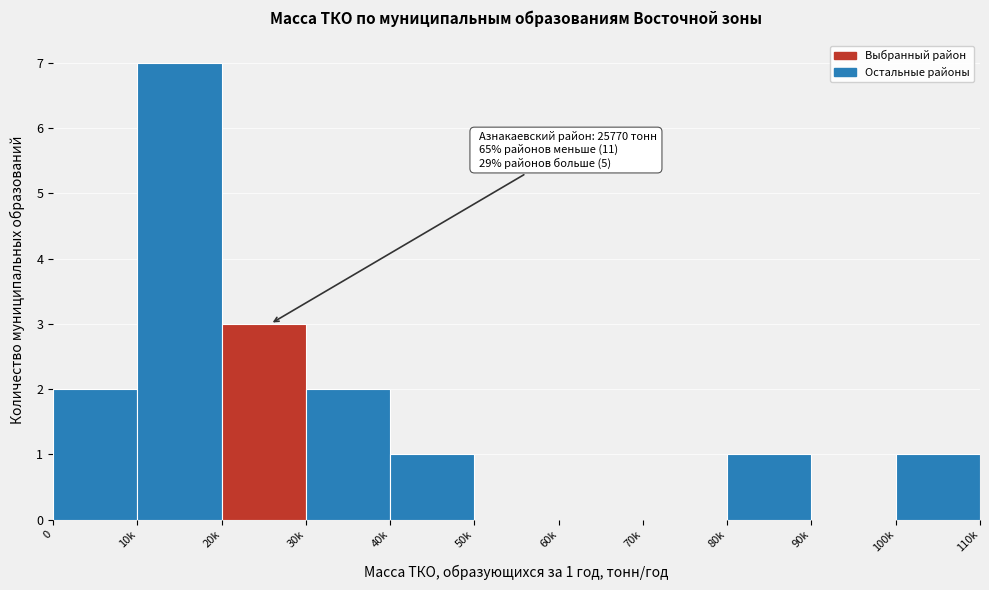

Reading right to left, what are all the values shown in this chart?

100k=1	90k=0	80k=1	70k=0	60k=0	50k=0	40k=1	30k=2	20k=3	10k=7	0=2